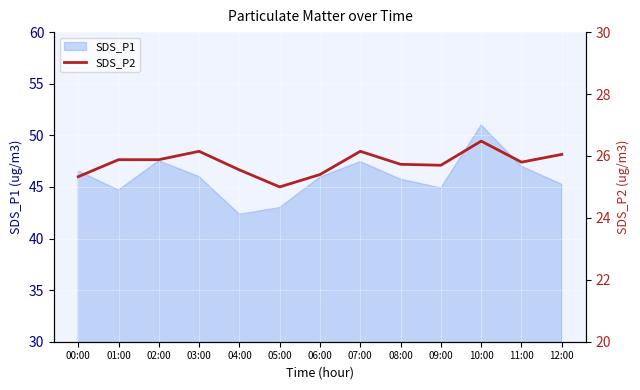

Which category has the lowest value across all series?

05:00